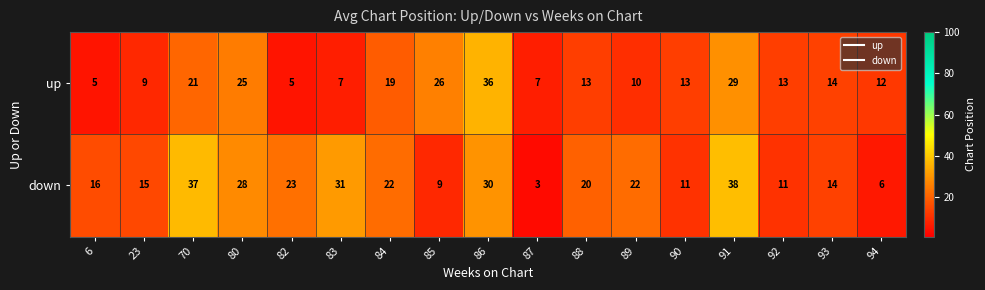

The up series shows 10 at 87. True or false?

False